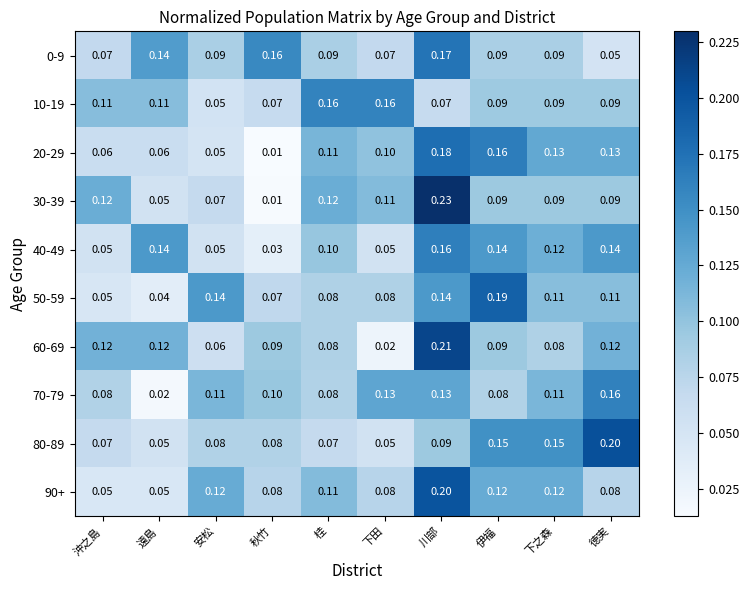

Which series has the widest spread of values?

30-39